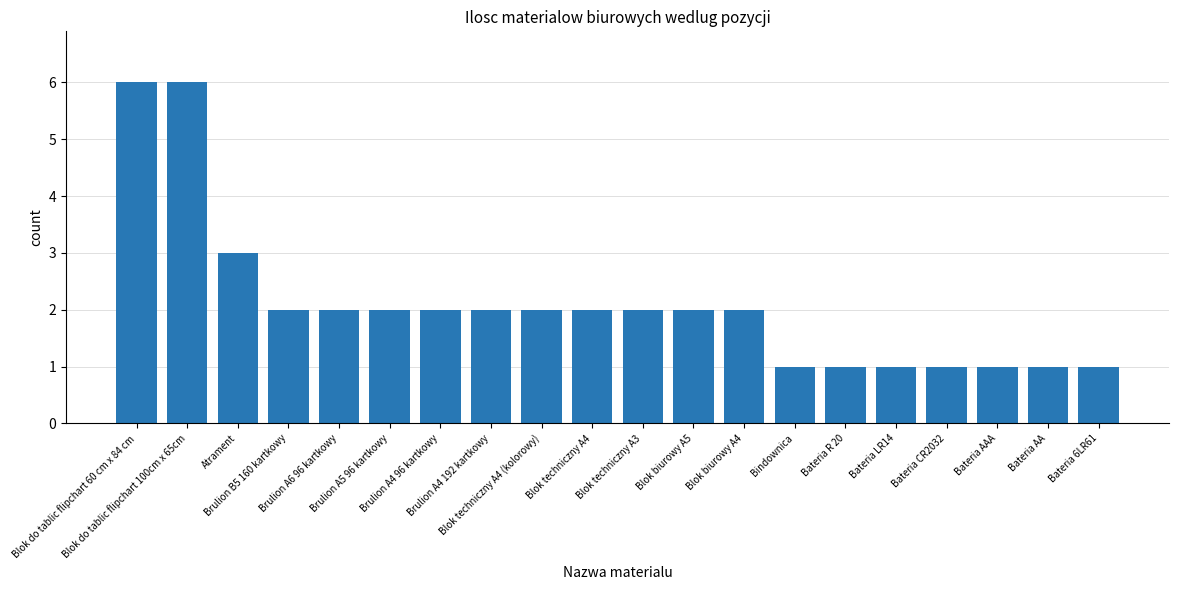

What position from the left is Blok do tablic flipchart 100cm x 65cm?

2